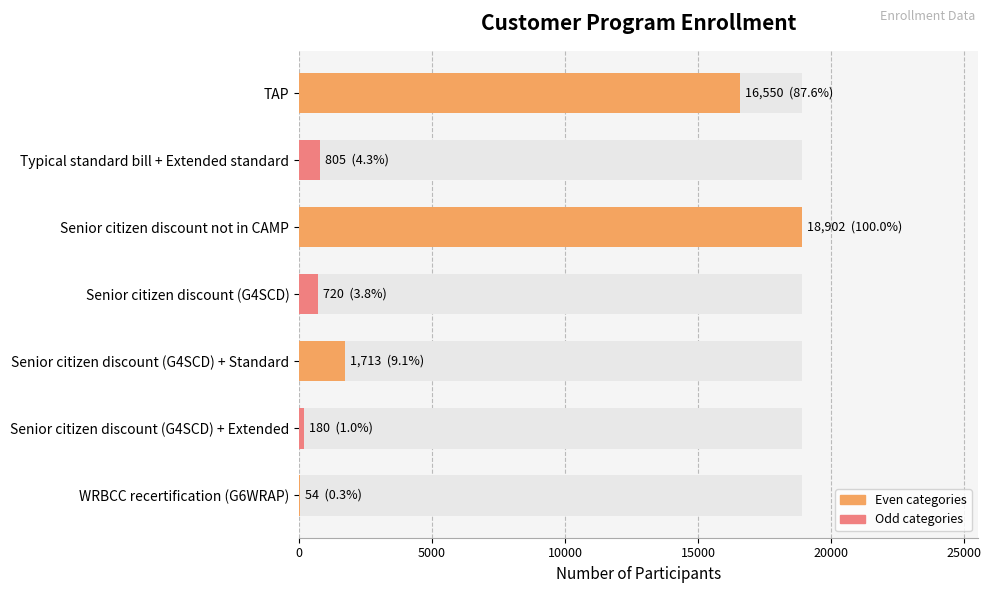

Are the bars grouped side by side (vs. stacked)?

No